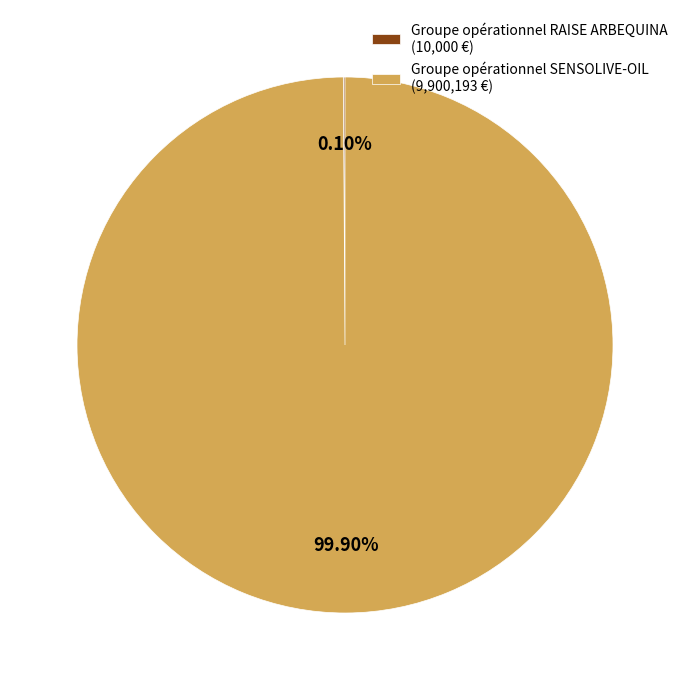

Is there any slice that represents more than half of the pie?

Yes